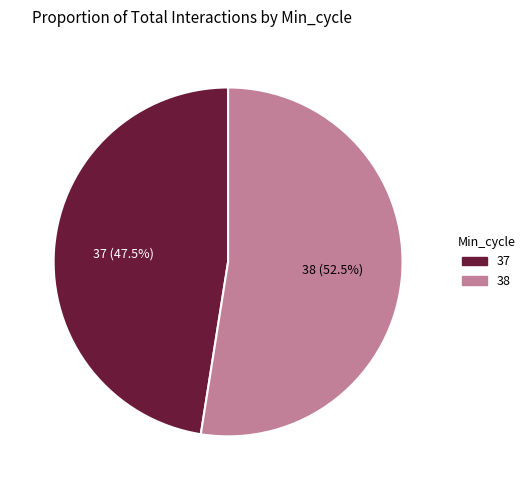

What percentage is NOT represented by 37?

52.5%